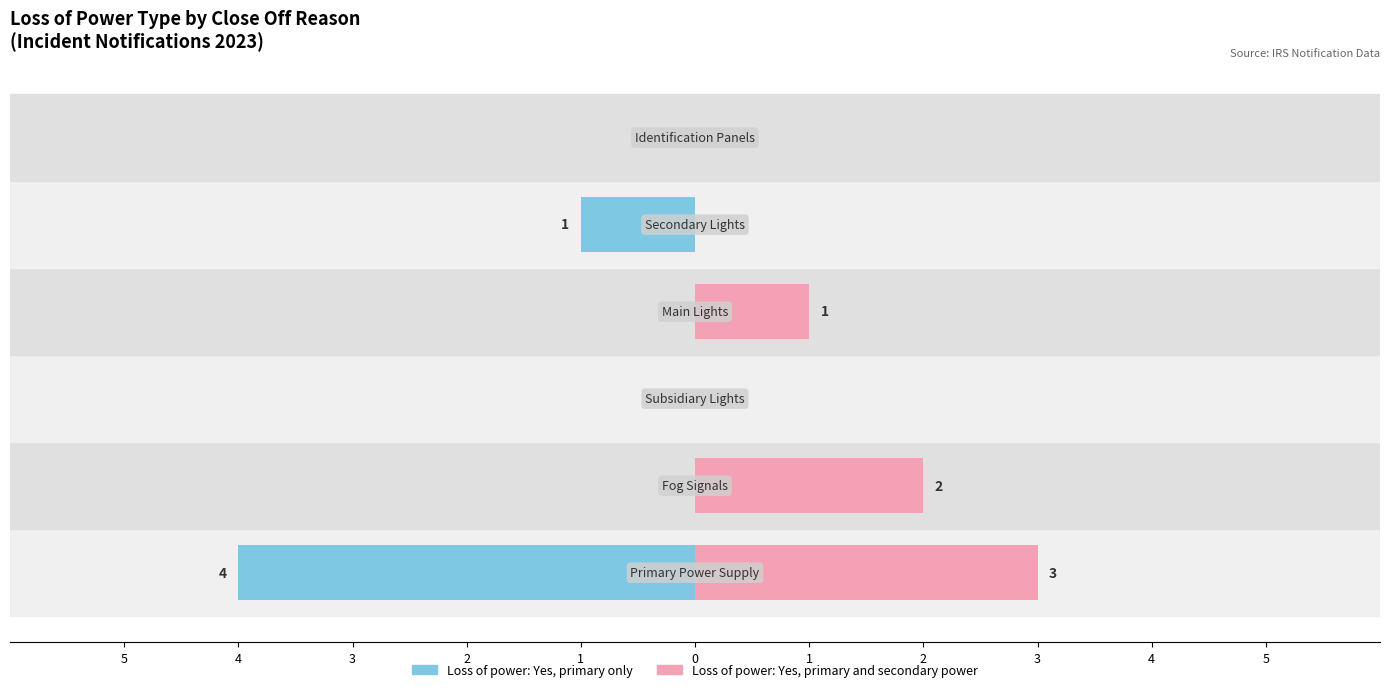

Reading right to left, transcribe all the data shown in this chart.

Loss of power: Yes, primary only: 0=0	1=-1	2=0	3=0	4=0	5=-4
Loss of power: Yes, primary and secondary power: 0=0	1=0	2=1	3=0	4=2	5=3